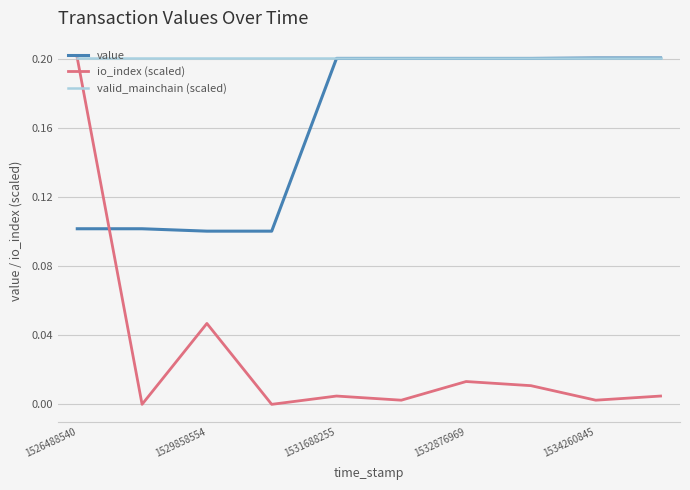

How many lines are shown in the chart?

3